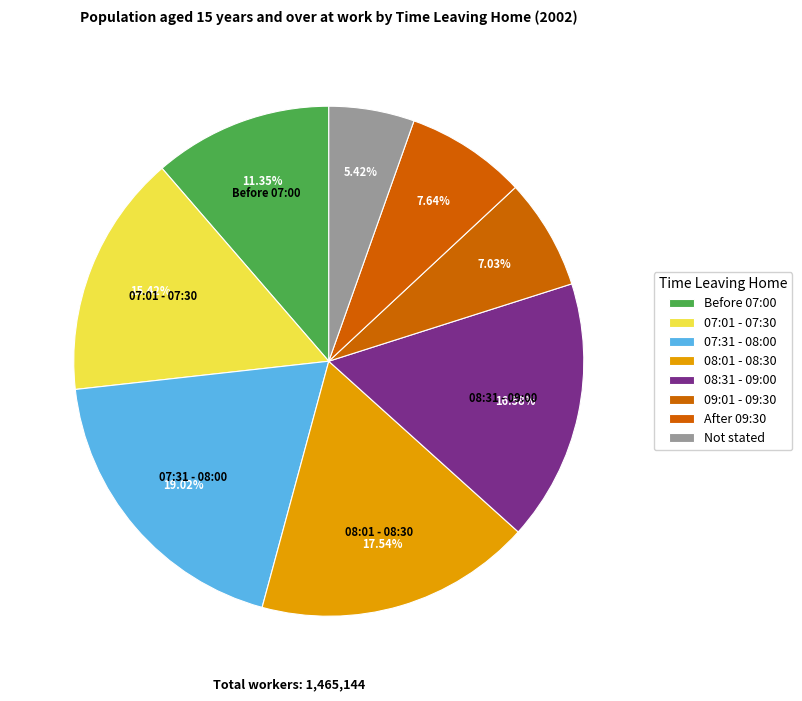

Rank the categories by value from lowest to highest.

Not stated, 09:01 - 09:30, After 09:30, Before 07:00, 07:01 - 07:30, 08:31 - 09:00, 08:01 - 08:30, 07:31 - 08:00